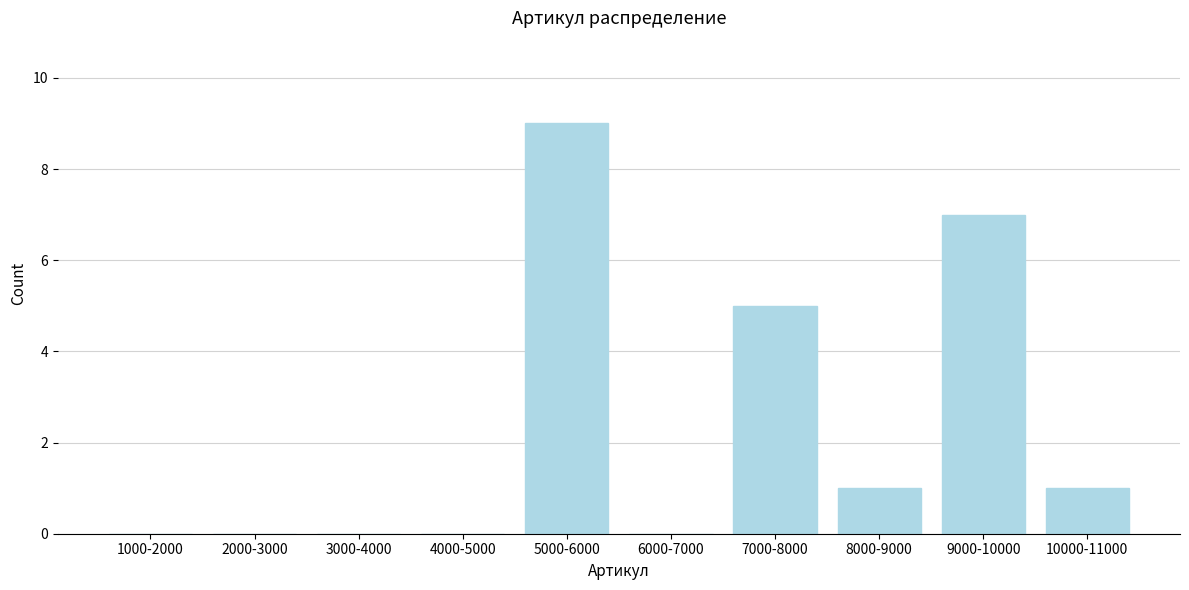

Reading left to right, extract all data points from this chart.

1000-2000=0	2000-3000=0	3000-4000=0	4000-5000=0	5000-6000=9	6000-7000=0	7000-8000=5	8000-9000=1	9000-10000=7	10000-11000=1